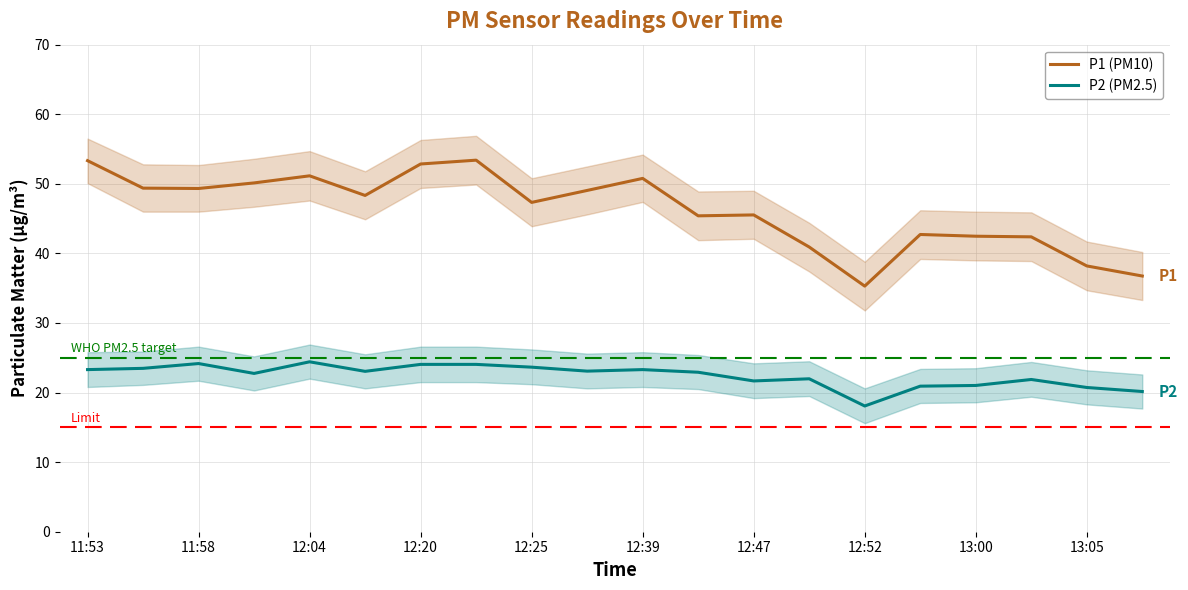

How many values in the P2 (PM2.5) series exceed 23?

10